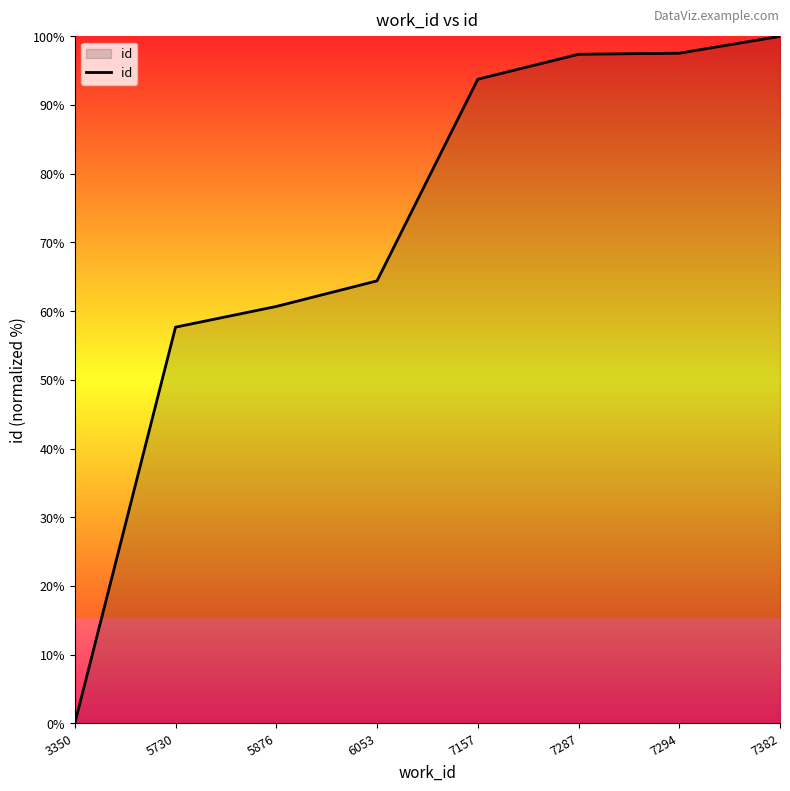

At which category does the chart reach its minimum across all series?

3350